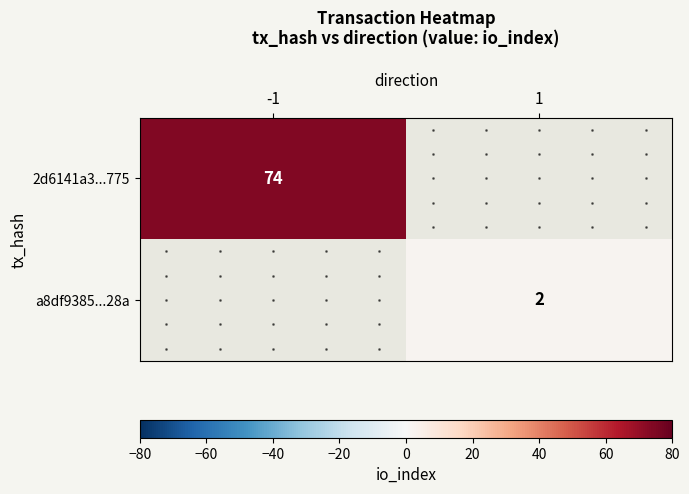

How many distinct data groups are displayed?

2